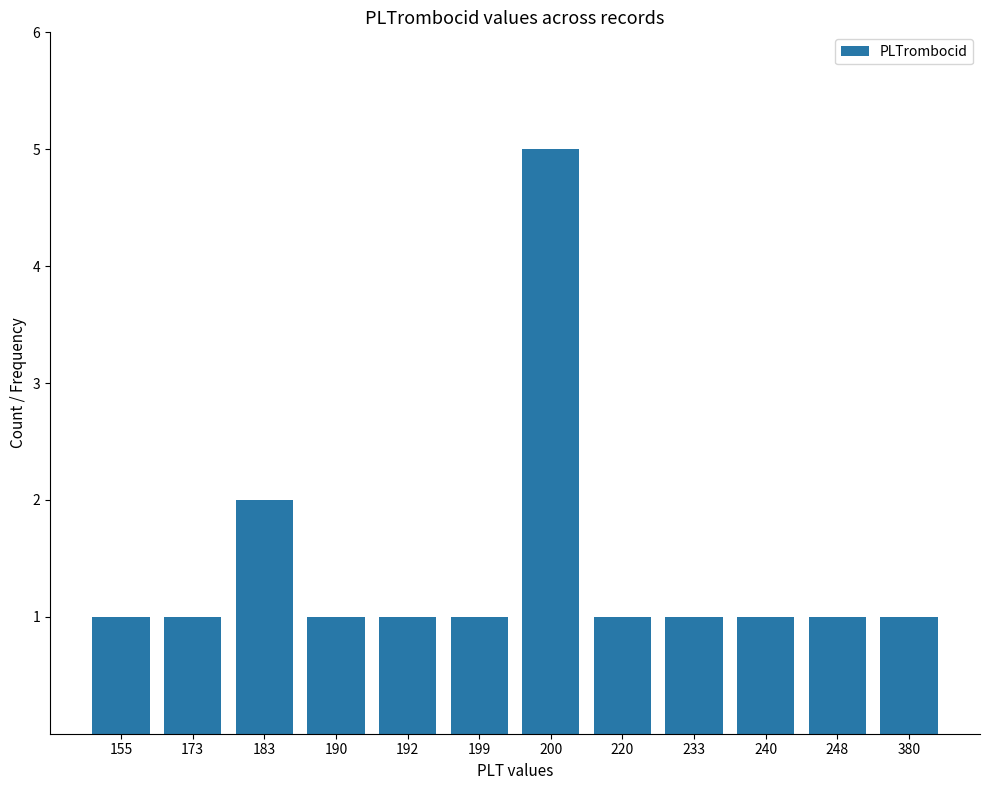

What is the minimum value shown in the chart?

1